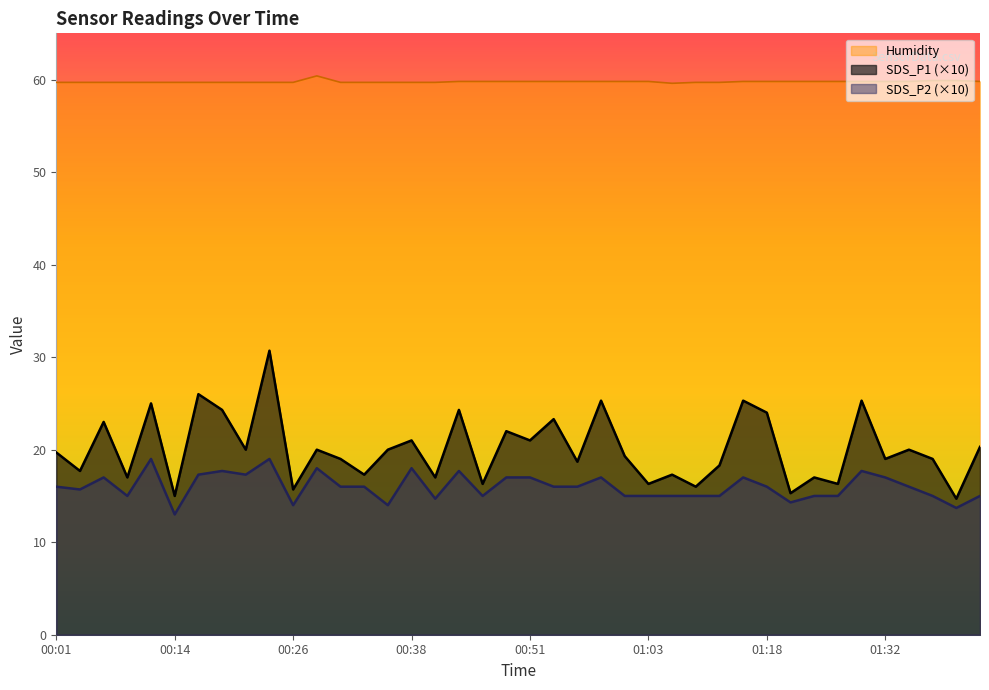

What is the difference between the second highest and second lowest values in the Humidity series?

0.2